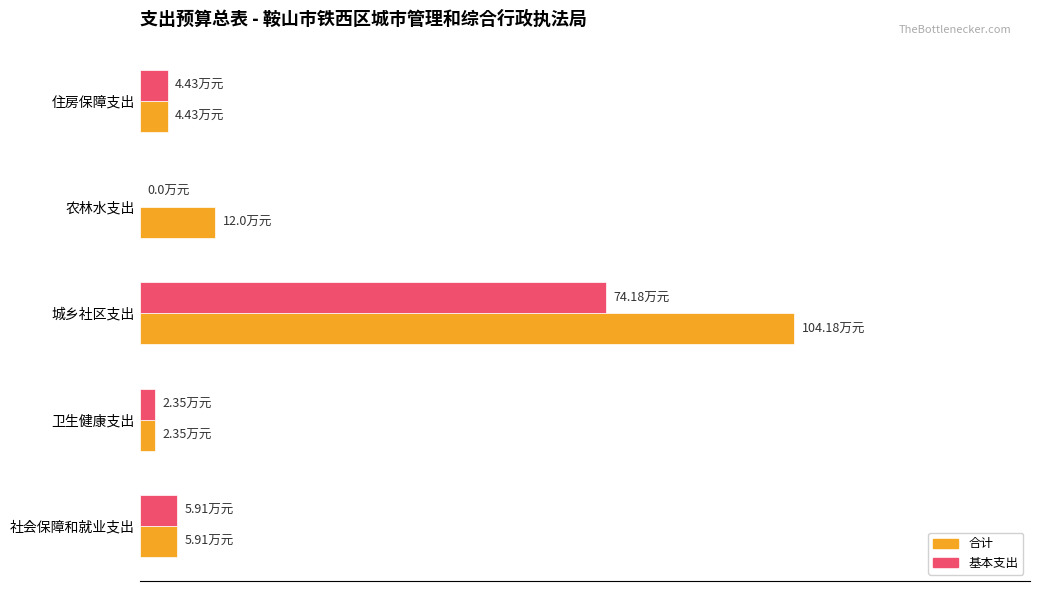

Where is 合计 nearest to the value 53?

农林水支出